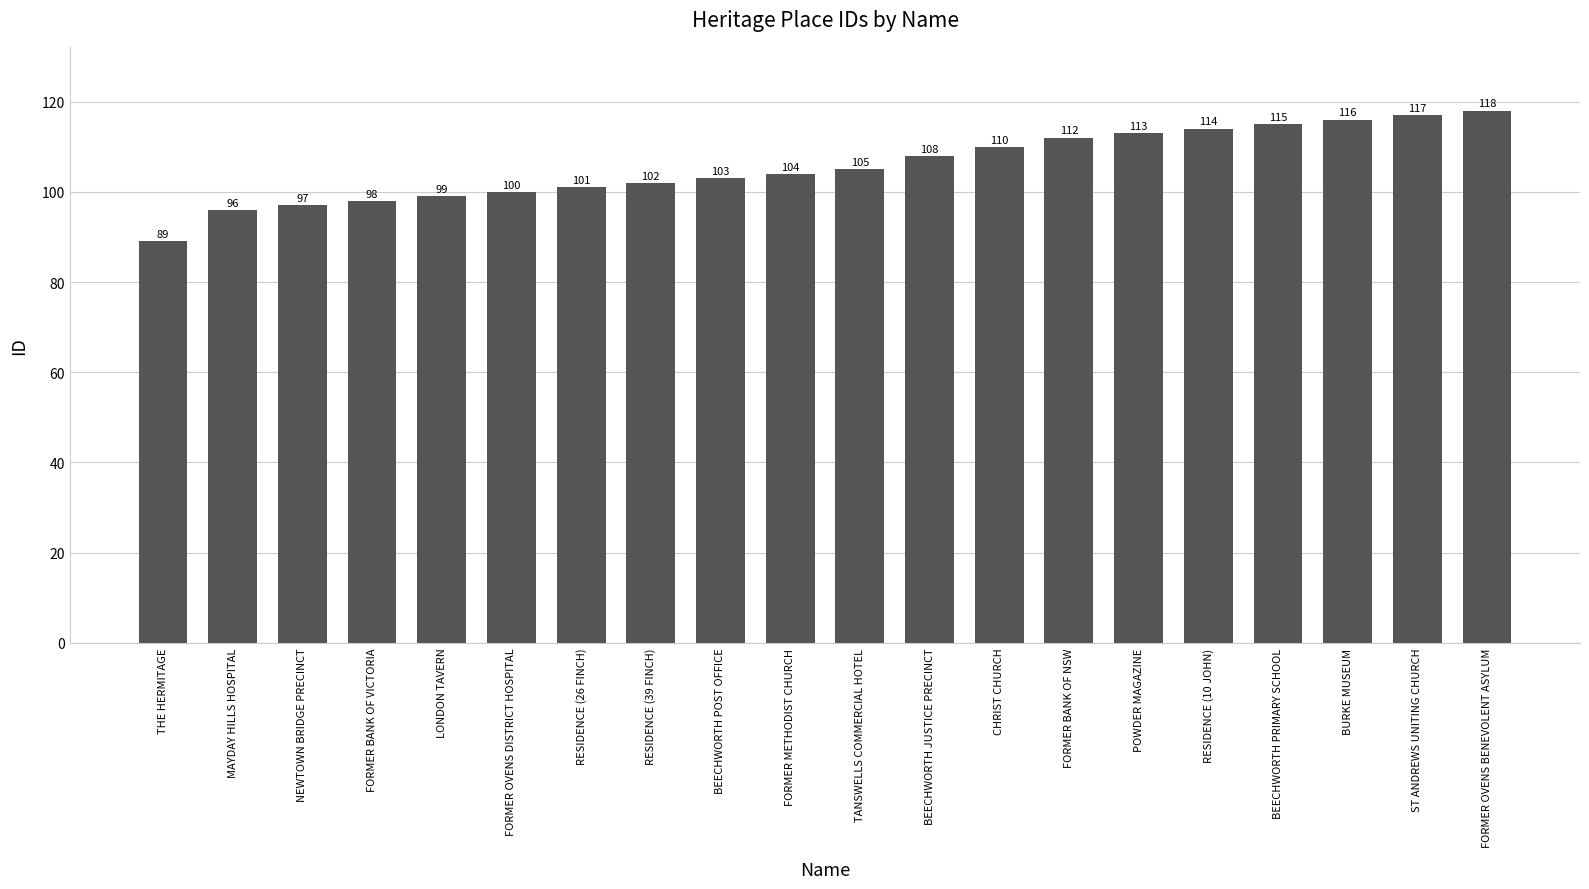

What is the difference between the values at RESIDENCE (26 FINCH) and BEECHWORTH JUSTICE PRECINCT?

7